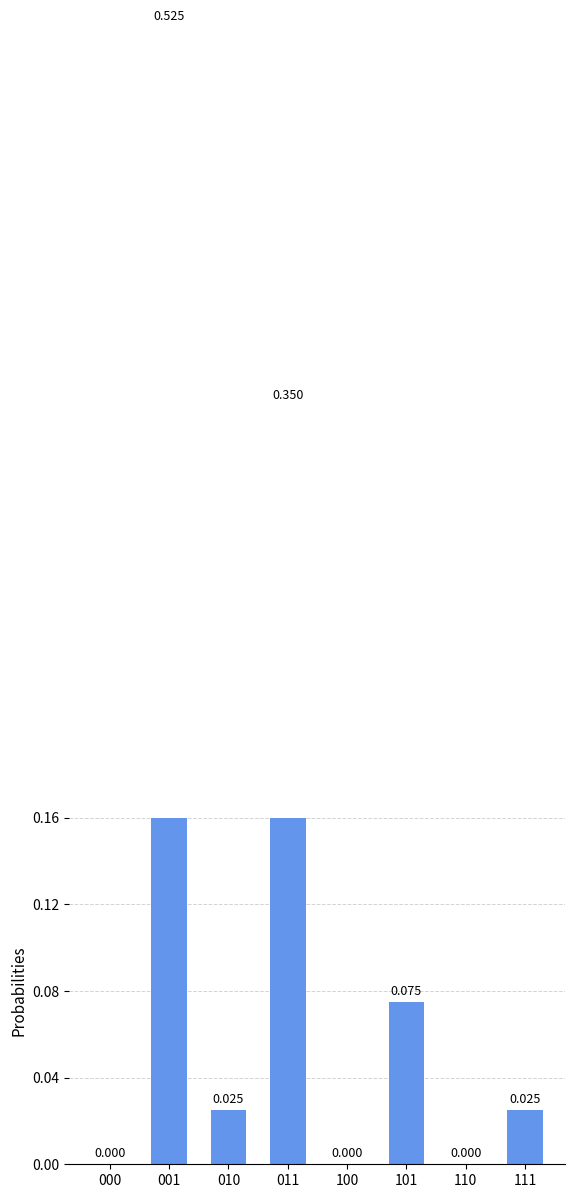

How many categories are shown in the chart?

8